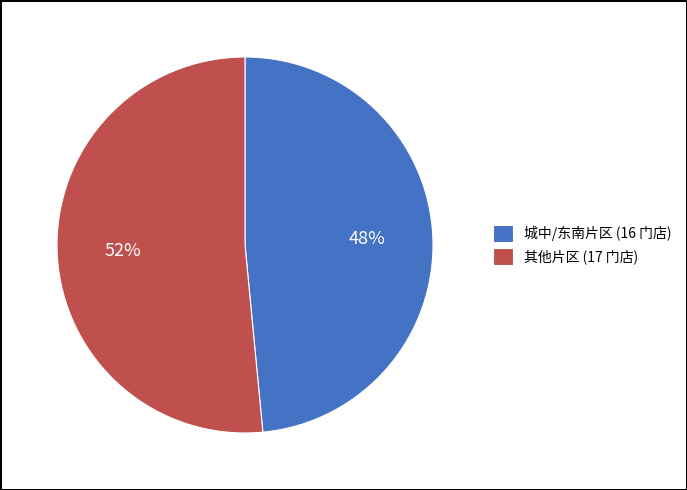

Approximately how many times larger is the value at 城中/东南片区 (16 门店) compared to 其他片区 (17 门店)?

0.9